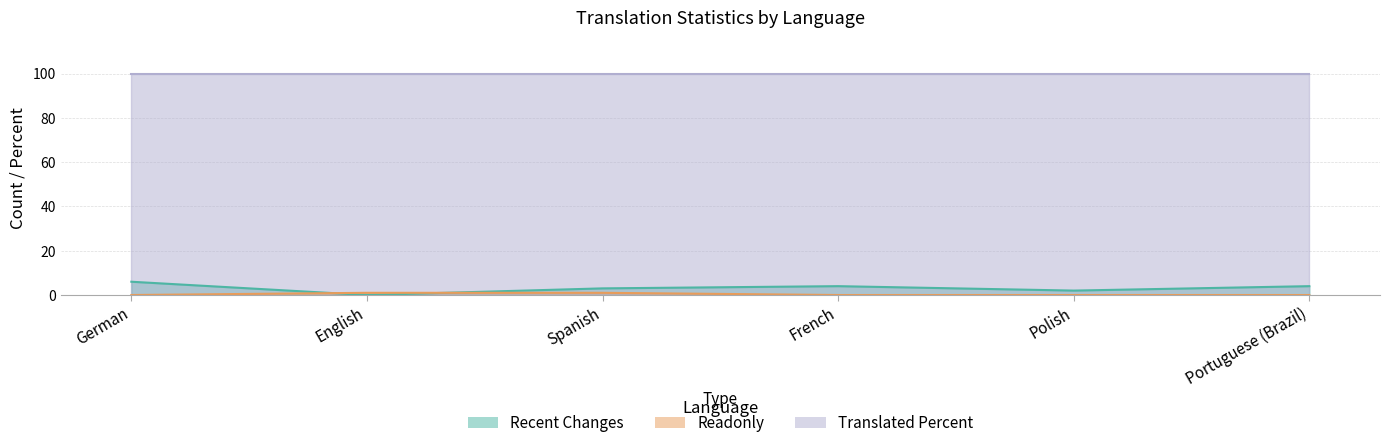

Where do readonly and recent_changes first cross each other?

German and English